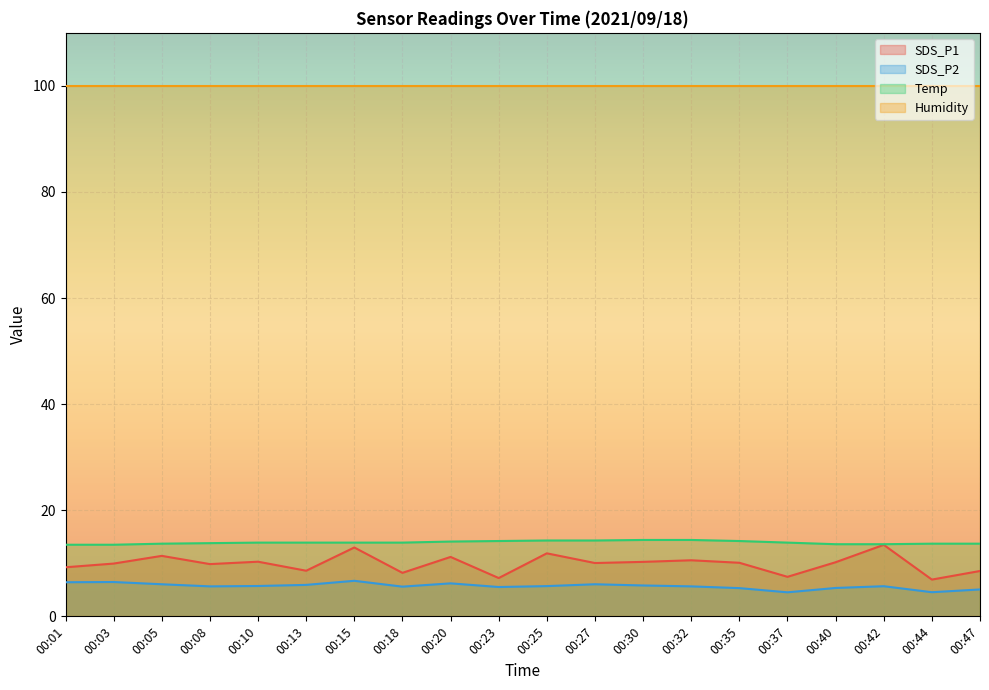

The value of SDS_P2 at 00:18 is 5.6. True or false?

True